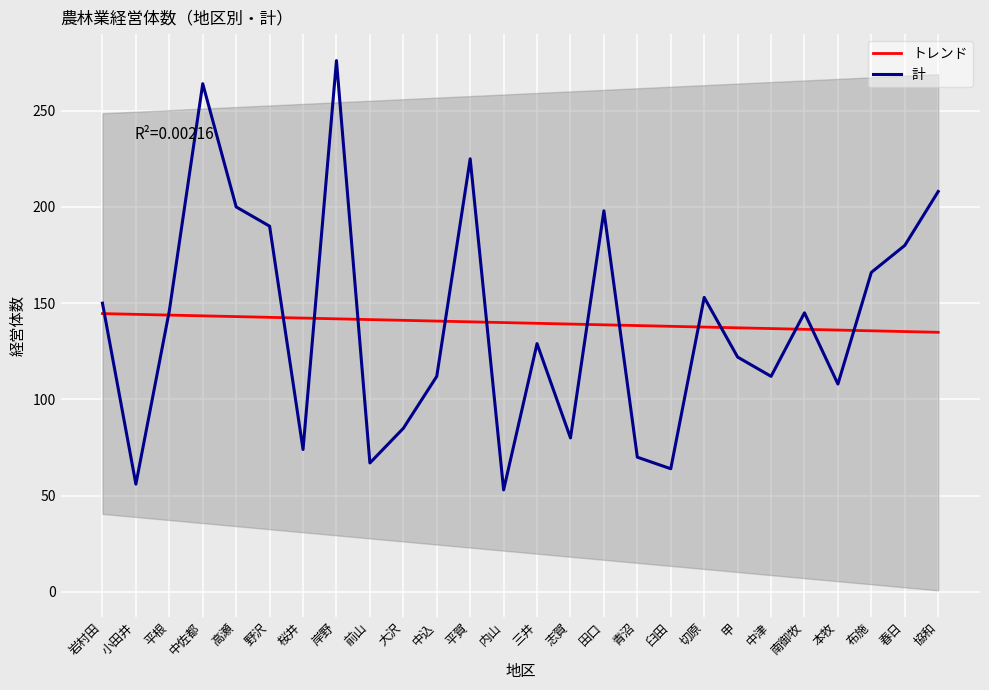

Reading left to right, transcribe all the data shown in this chart.

トレンド: 144.6	144.2	143.8	143.4	143.0	142.6	142.3	141.9	141.5	141.1	140.7	140.3	139.9	139.5	139.1	138.8	138.4	138.0	137.6	137.2	136.8	136.4	136.0	135.6	135.3	134.9
計: 150.0	56.0	146.0	264.0	200.0	190.0	74.0	276.0	67.0	85.0	112.0	225.0	53.0	129.0	80.0	198.0	70.0	64.0	153.0	122.0	112.0	145.0	108.0	166.0	180.0	208.0